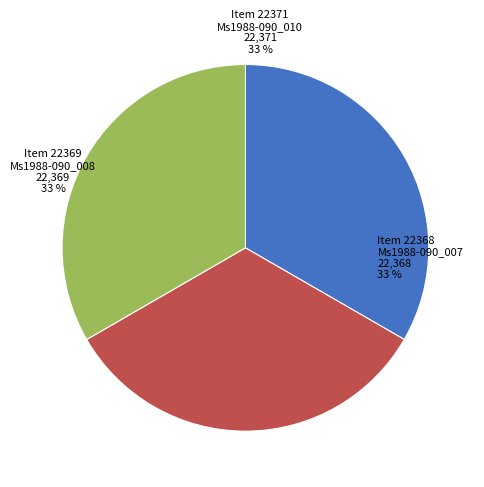

To the nearest percent, what is the average slice percentage?

33%